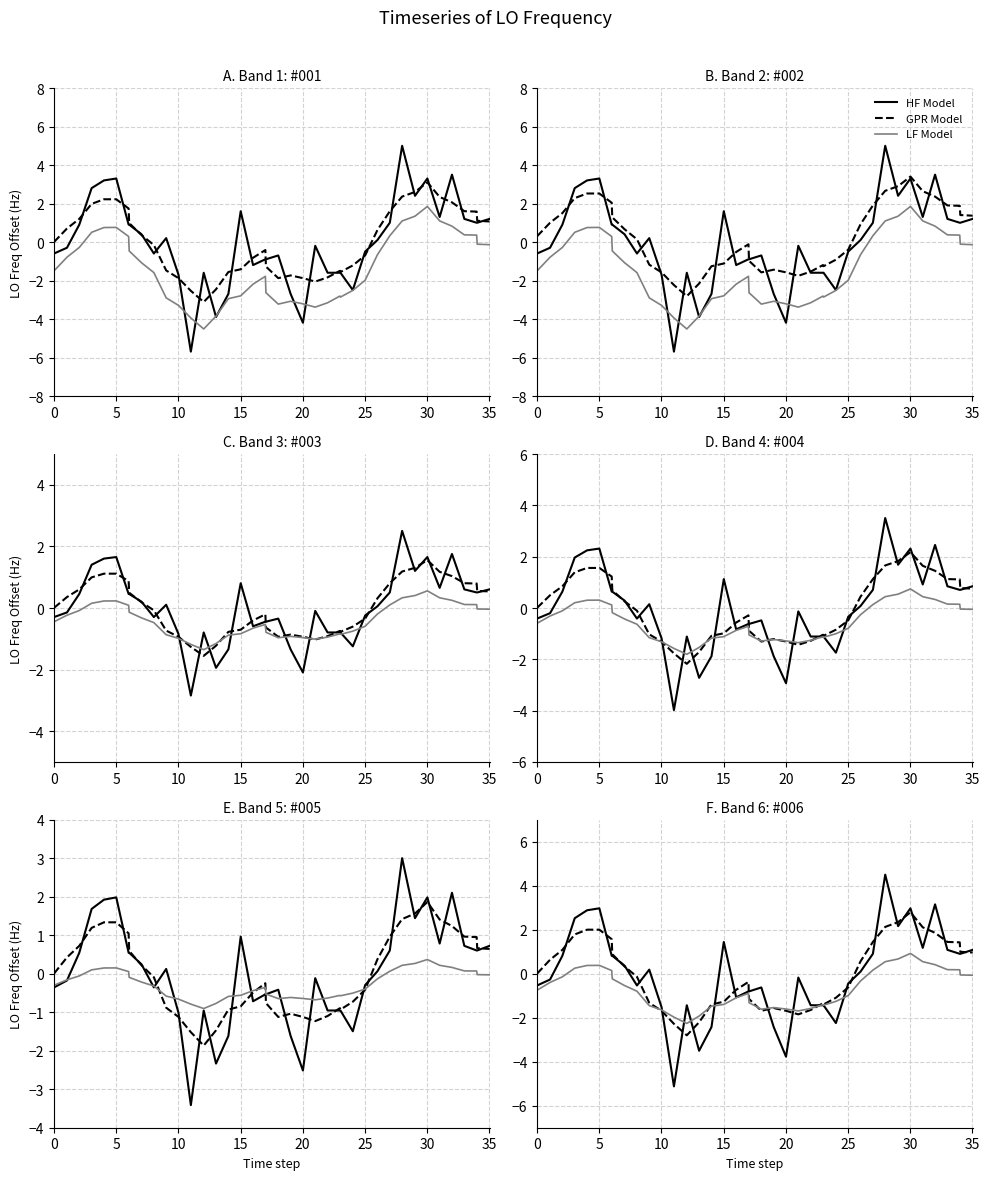

Is this an area chart (filled region under the line)?

No